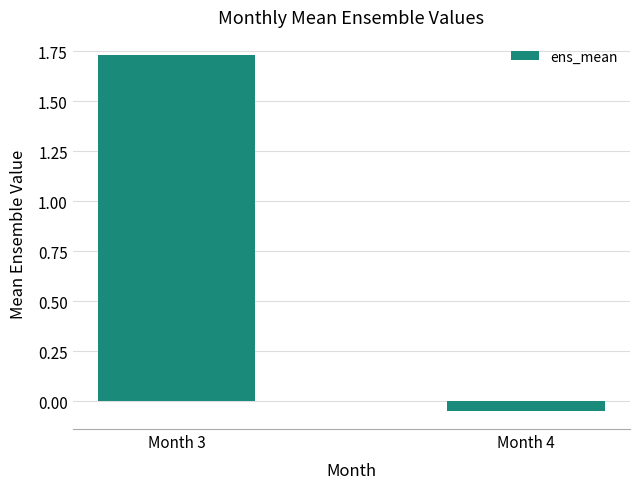

What is the average value?

0.8